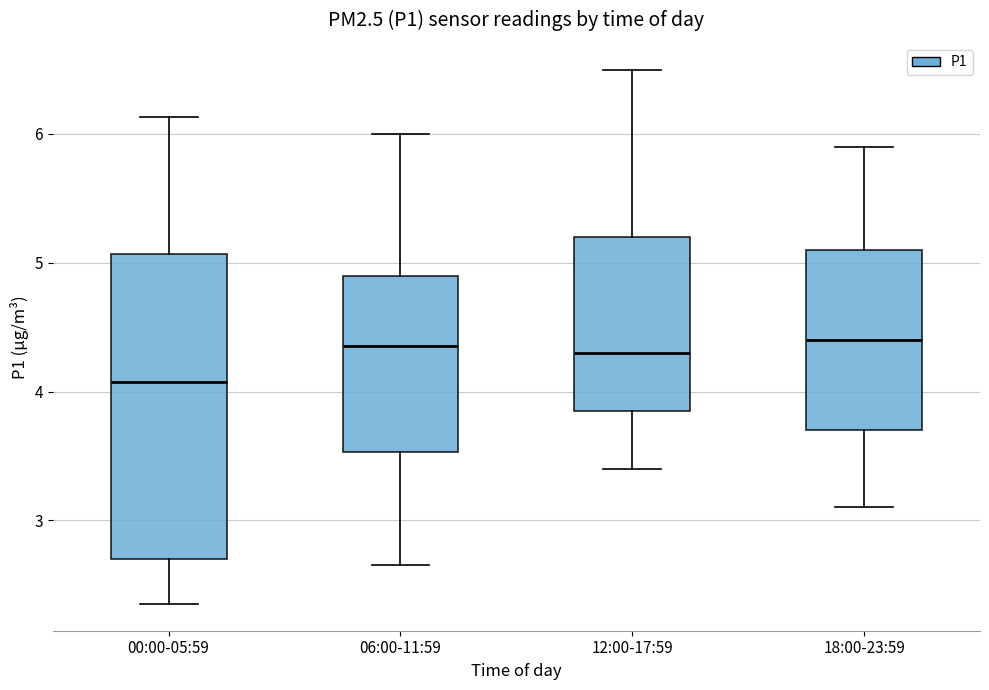

Reading left to right, read every box against the y-axis: the position of its median line, the range the box covers, and the ends of its whiskers. The values are not printed on the chart, so give them approximately, as read against the axis.

00:00-05:59: median 4.1, box 2.7 to 5.1, whiskers 2.4 to 6.1
06:00-11:59: median 4.4, box 3.5 to 4.9, whiskers 2.7 to 6.0
12:00-17:59: median 4.3, box 3.9 to 5.2, whiskers 3.4 to 6.5
18:00-23:59: median 4.4, box 3.7 to 5.1, whiskers 3.1 to 5.9